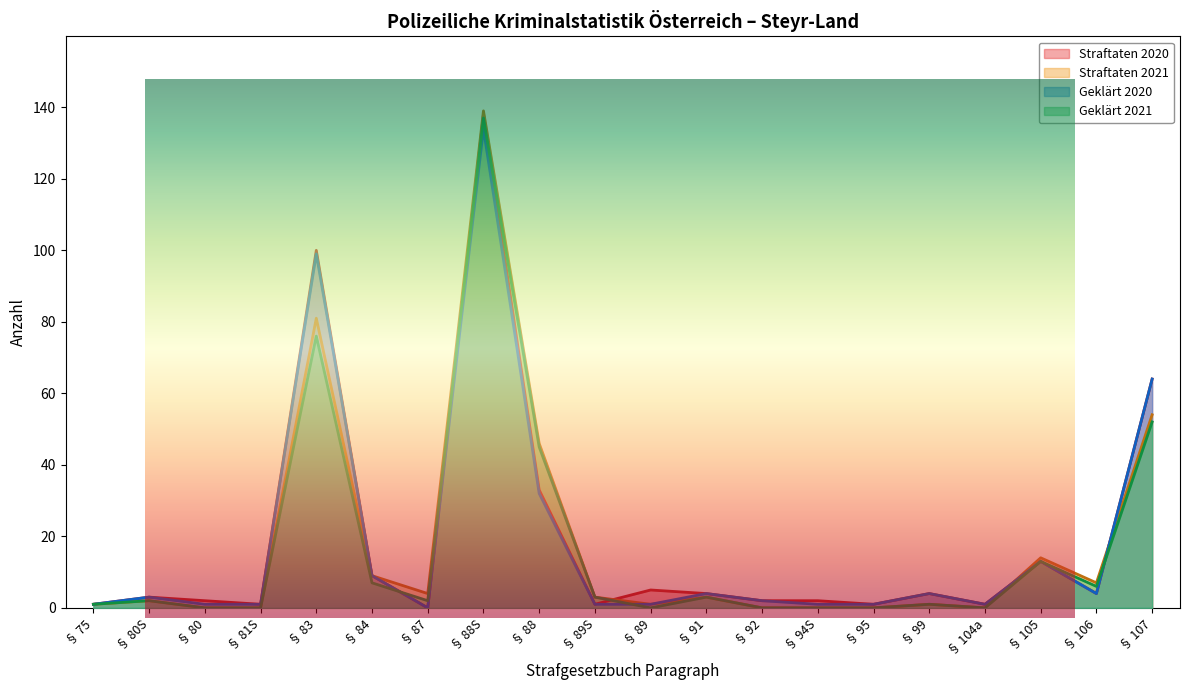

Rank the series by their average value, from lowest to highest.

Geklärt 2021, Straftaten 2021, Geklärt 2020, Straftaten 2020